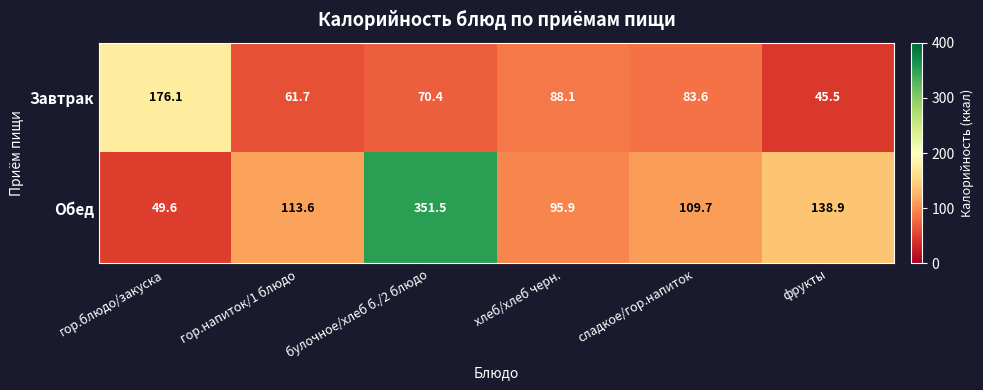

Between гор.блюдо/закуска and сладкое/гор.напиток, which series saw the biggest shift?

Завтрак